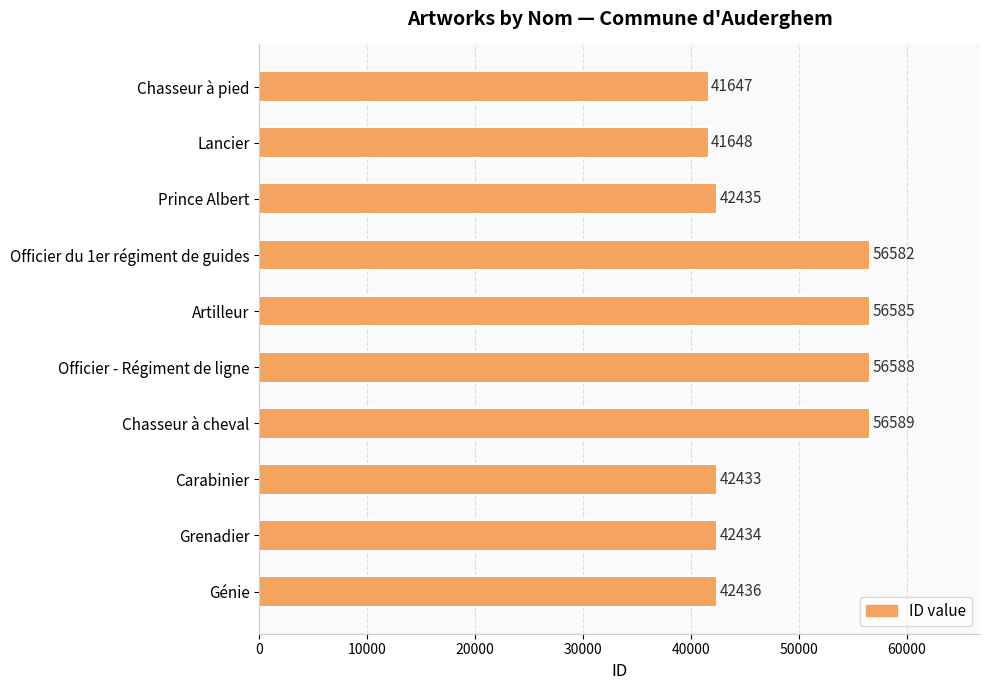

Does the chart contain any negative values?

No